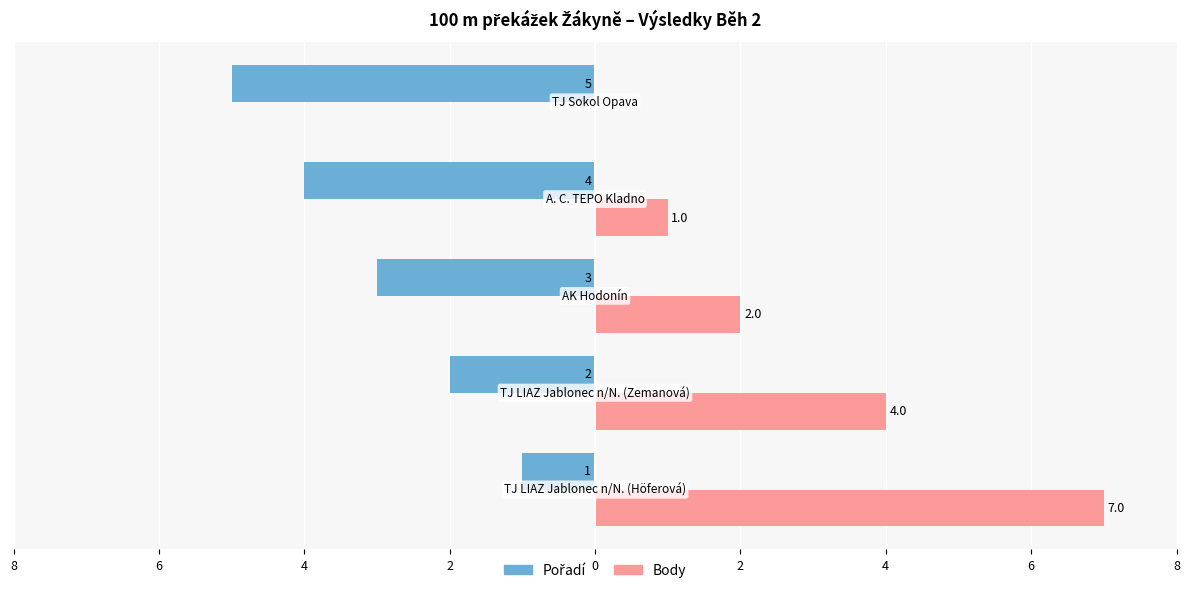

Reading left to right, what are all the values shown in this chart?

Pořadí: -1	-2	-3	-4	-5
Body: 7	4	2	1	0